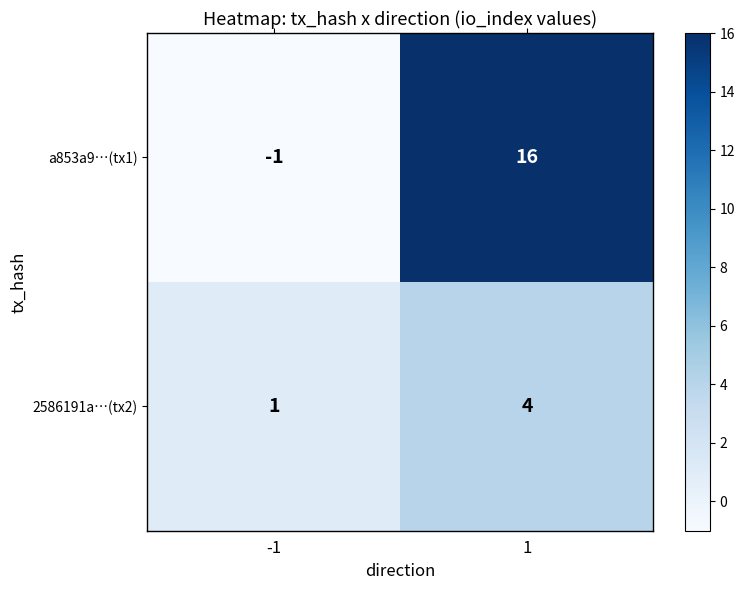

How many categories are shown in the chart?

2